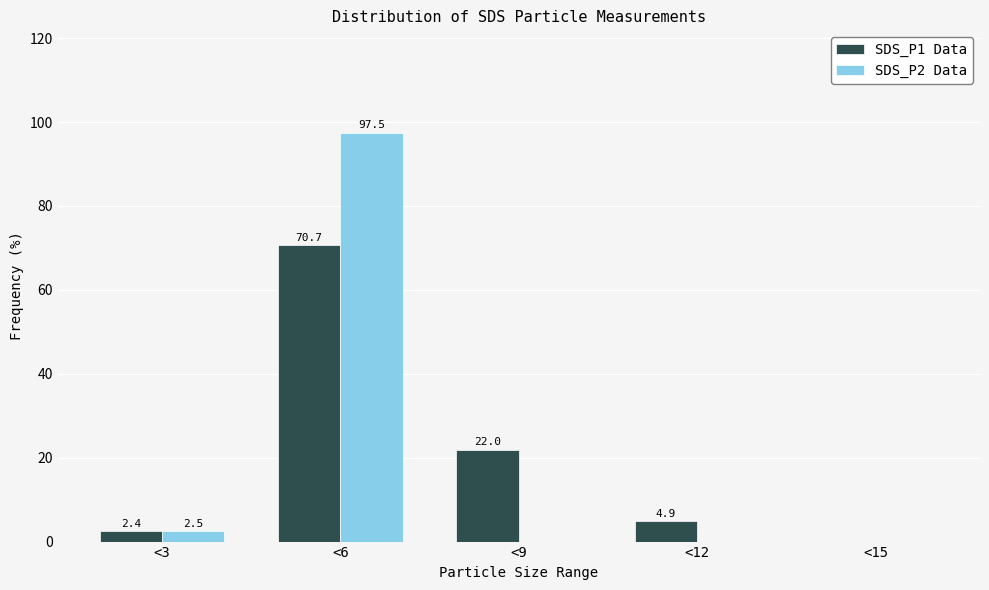

Reading right to left, what are all the values shown in this chart?

SDS_P1 Data: <15=0.0	<12=4.9	<9=22.0	<6=70.7	<3=2.4
SDS_P2 Data: <15=0.0	<12=0.0	<9=0.0	<6=97.5	<3=2.5